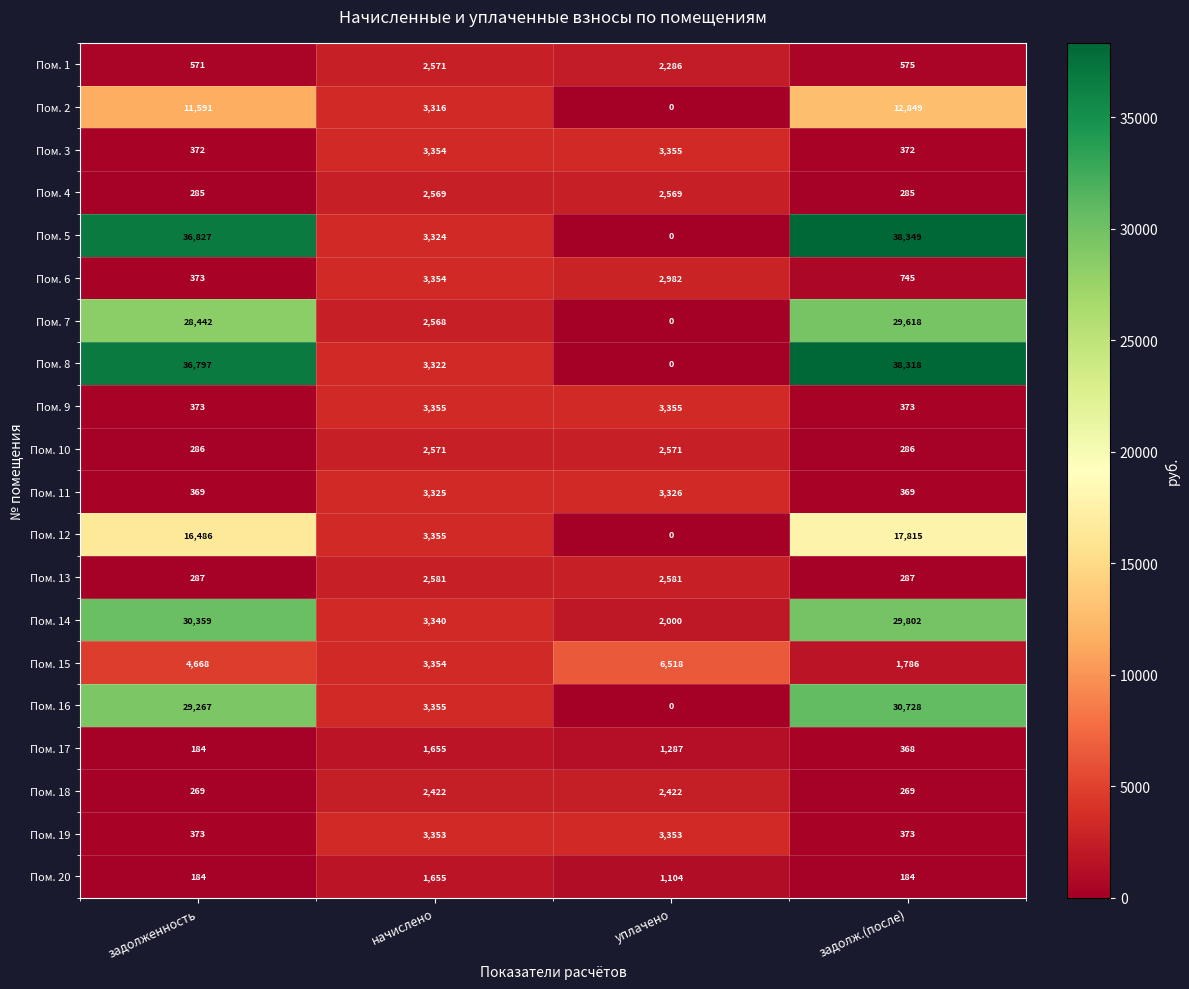

At which category is the sum across all series the highest?

задолж.(после)